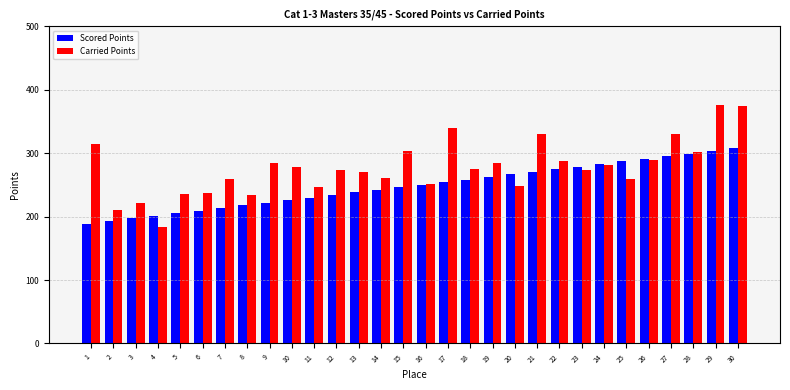

What is the average value of the Scored Points series?

248.3